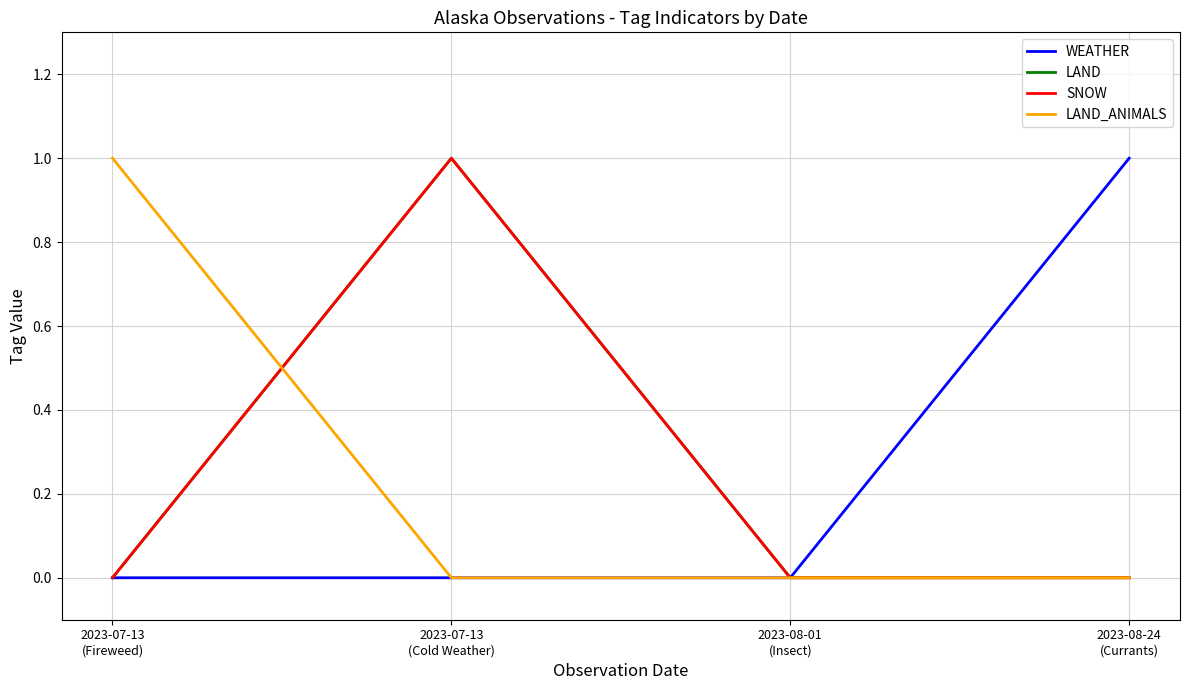

The LAND series shows -1 at 2023-08-01
(Insect). True or false?

False